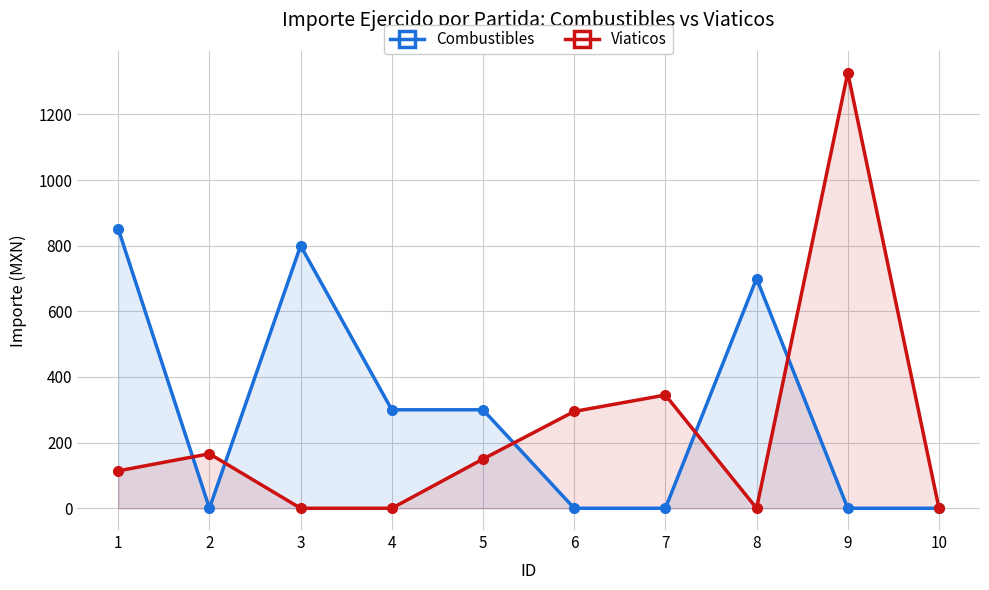

What is the value of the Combustibles point at the 5th from the left?

300.0